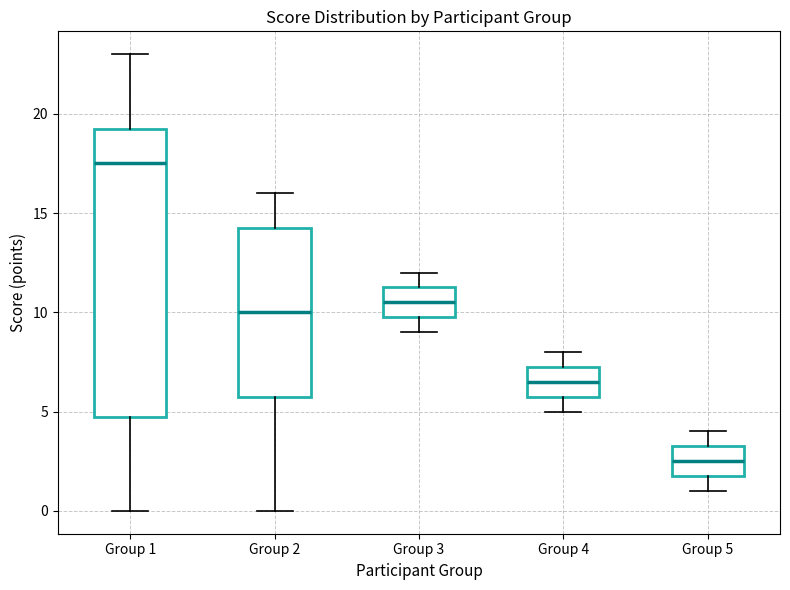

Comparing the boxes themselves (not the whiskers), which one is the tallest?

Group 1